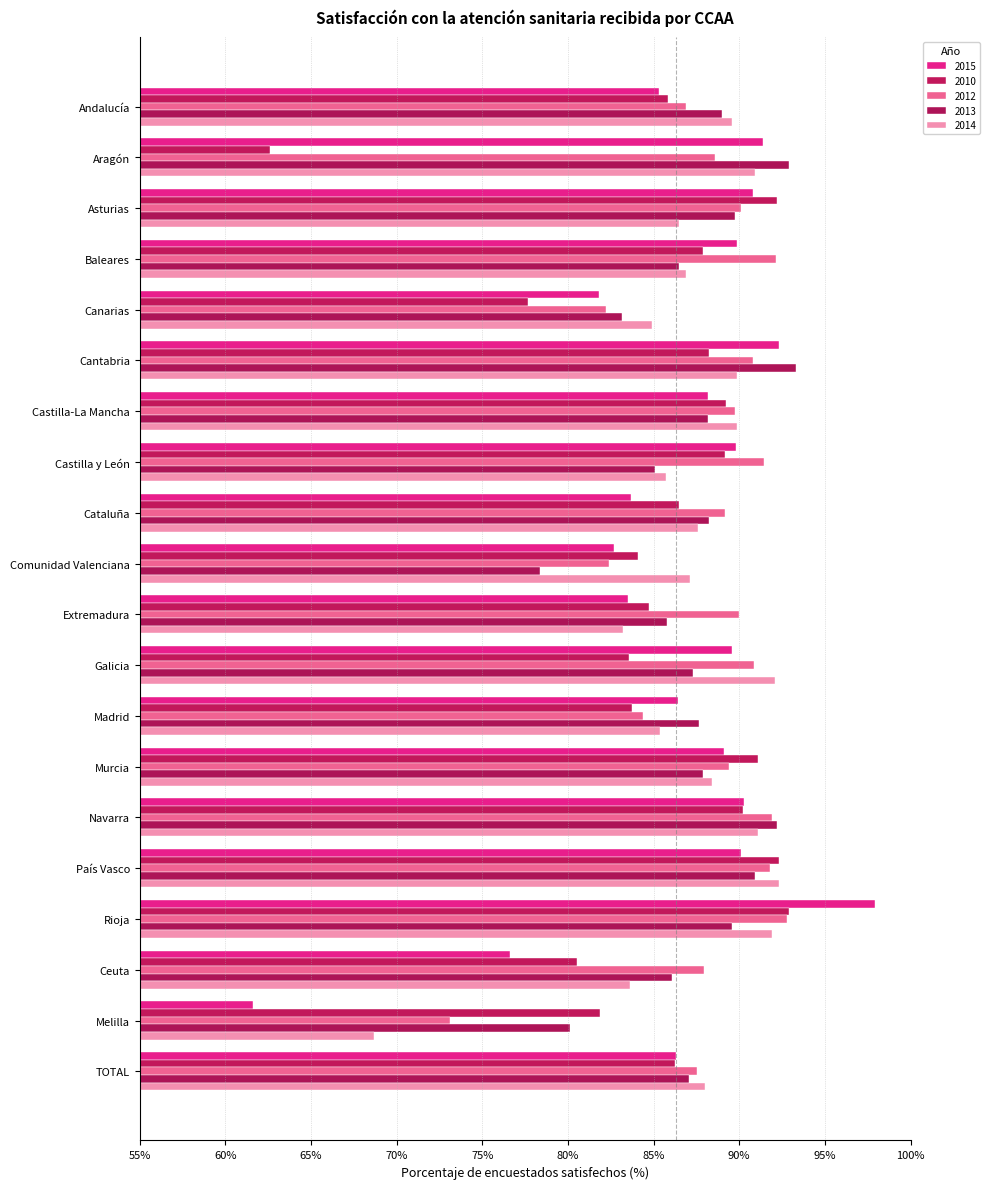

Which category has the highest value across all series?

Rioja